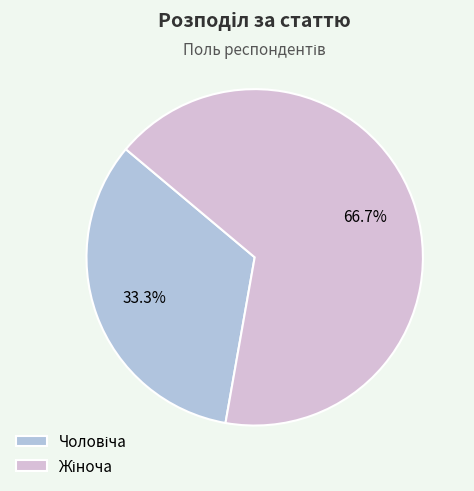

To the nearest percent, what is the difference between the largest and smallest slice percentages?

33%